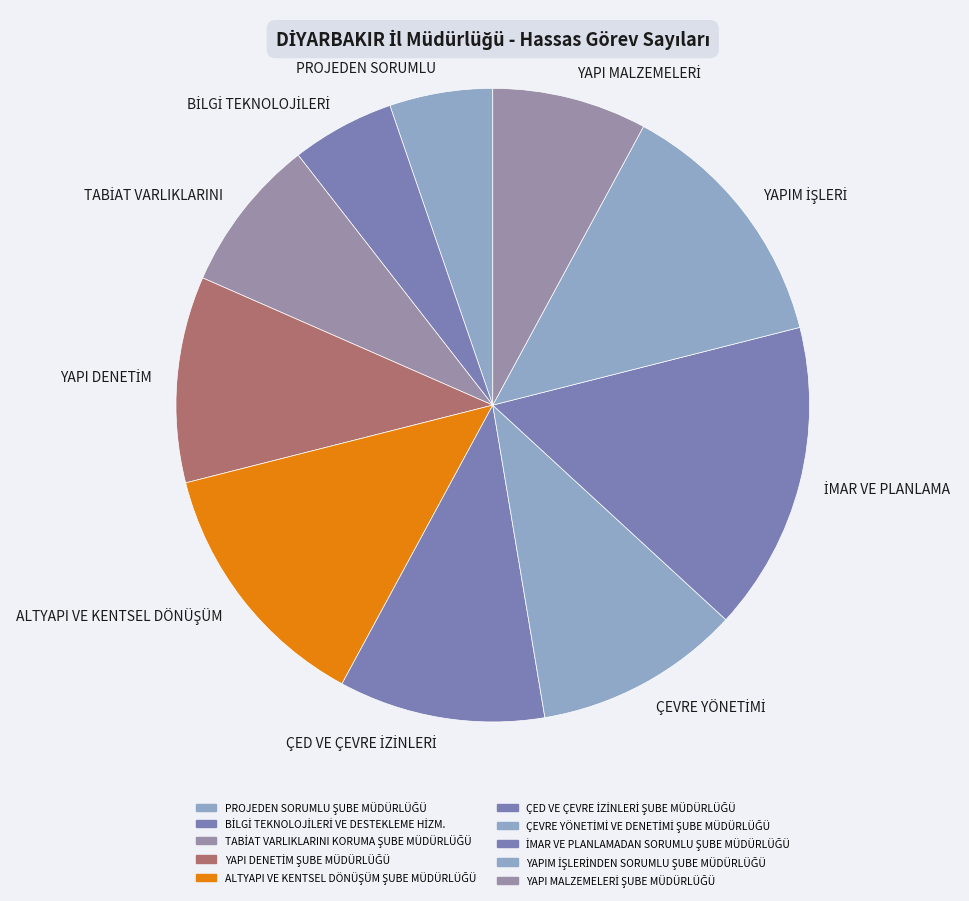

Is there a majority slice in this chart?

No